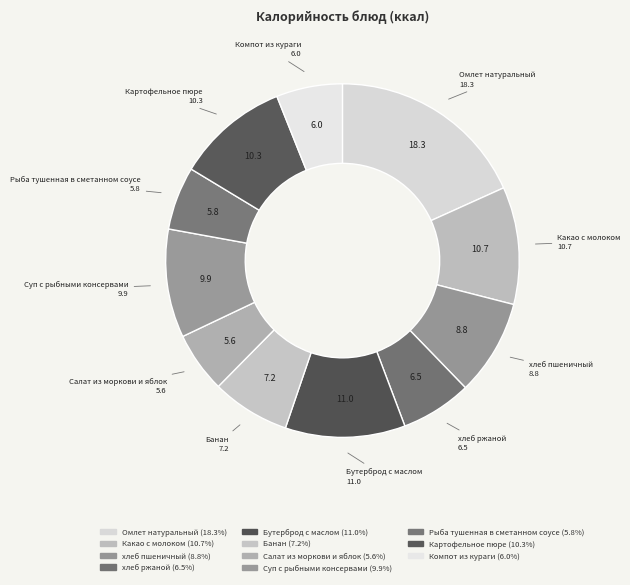

Is Бутерброд с маслом the majority of the pie?

No